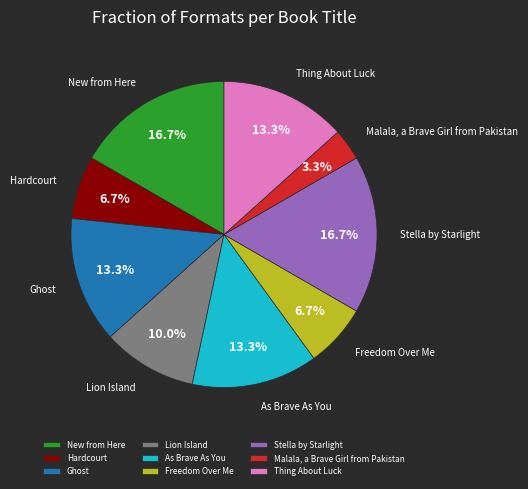

What is the smallest slice in the pie chart?

Malala, a Brave Girl from Pakistan